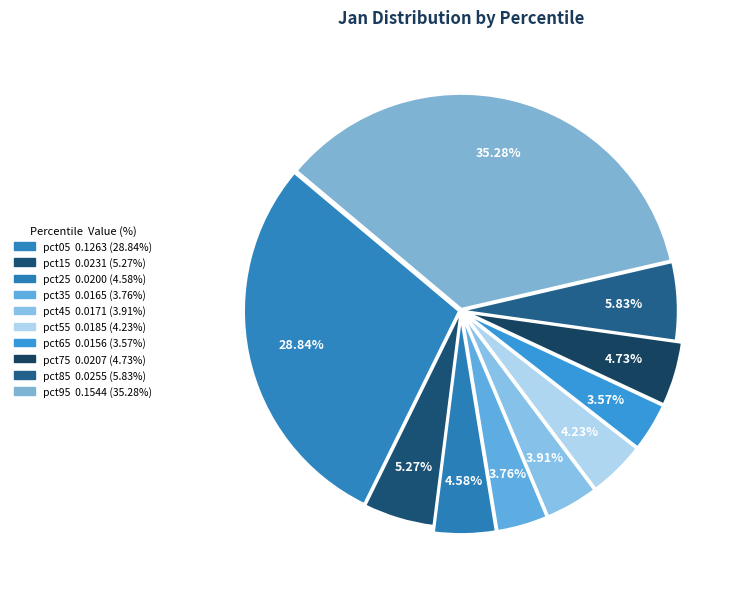

To the nearest percent, what is the combined percentage of pct85 and pct55?

10%